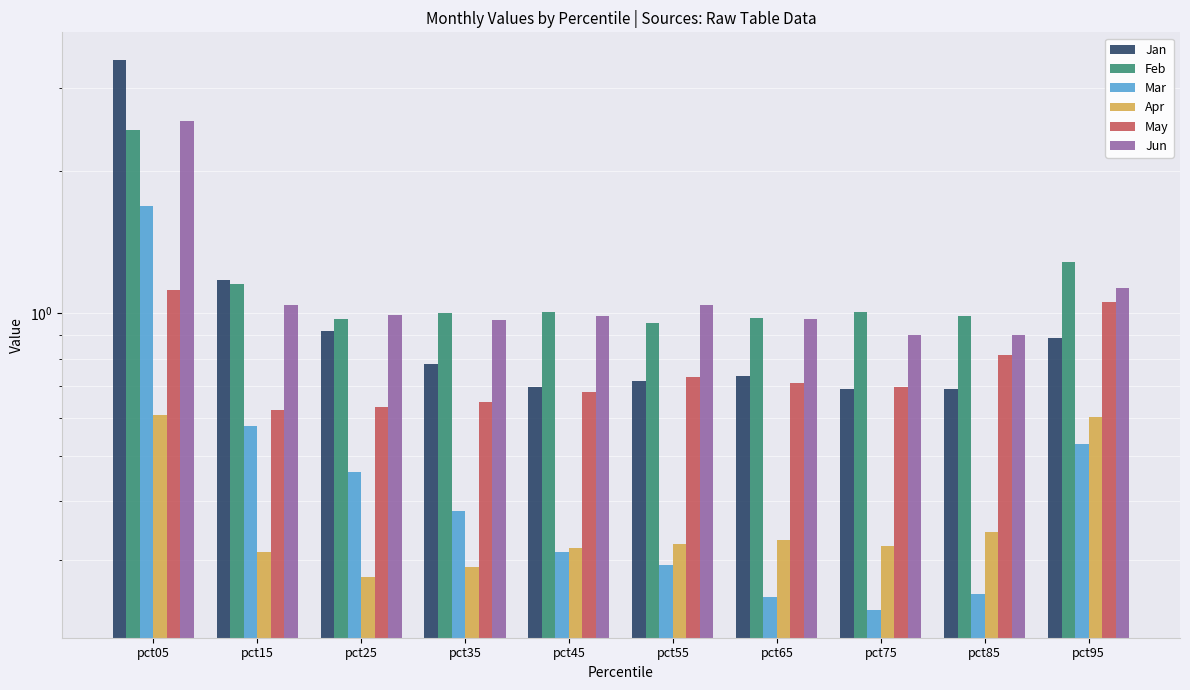

What is the average value of the Jan series?

1.1